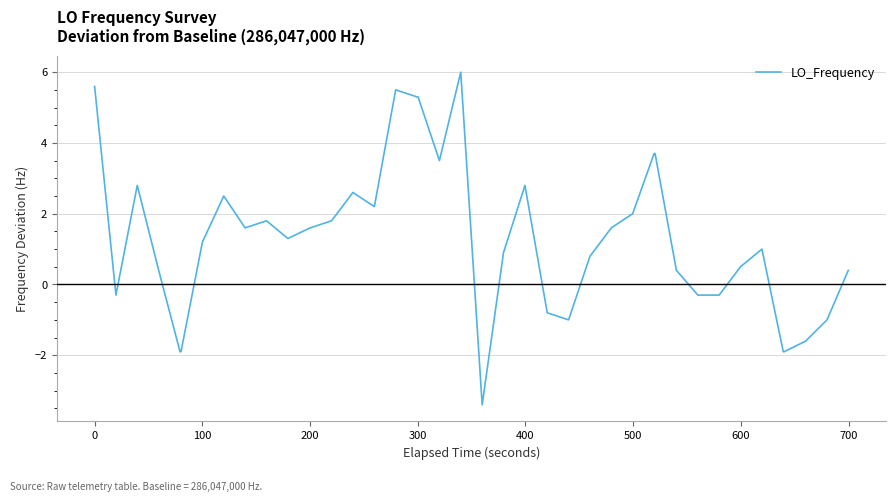

What is the difference between the maximum and minimum values?

9.4